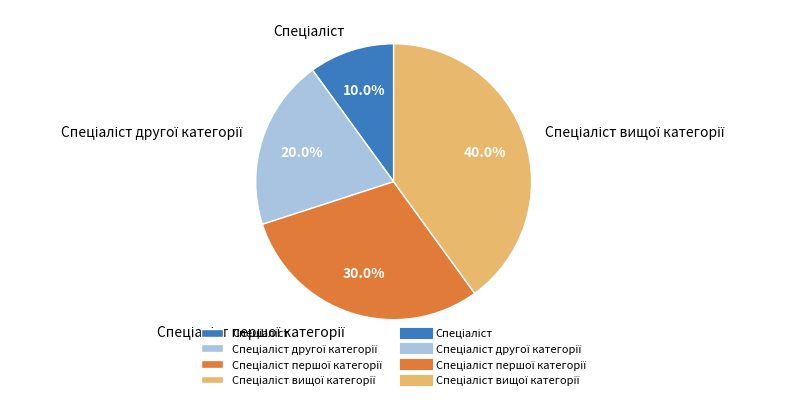

To the nearest percent, what is the difference between the largest and smallest slice percentages?

30%